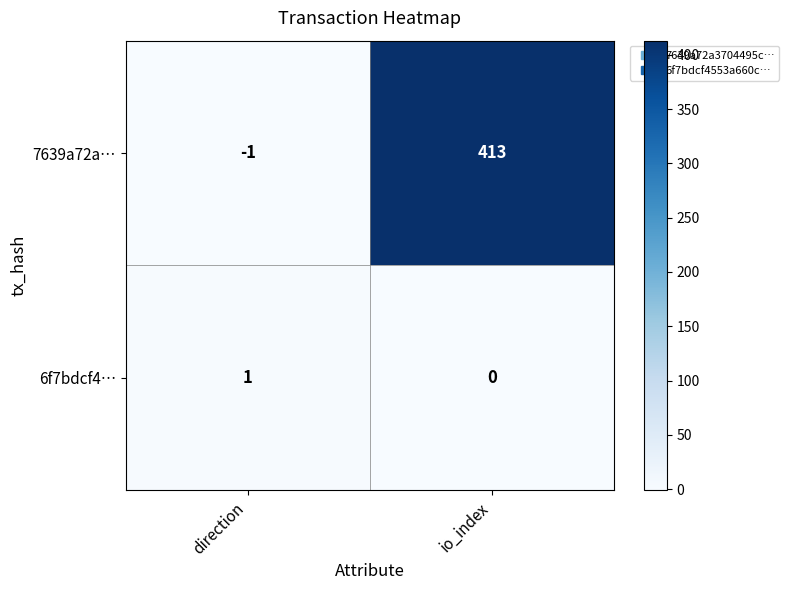

Reading left to right, transcribe all the data shown in this chart.

7639a72a…: direction=-1	io_index=413
6f7bdcf4…: direction=1	io_index=0